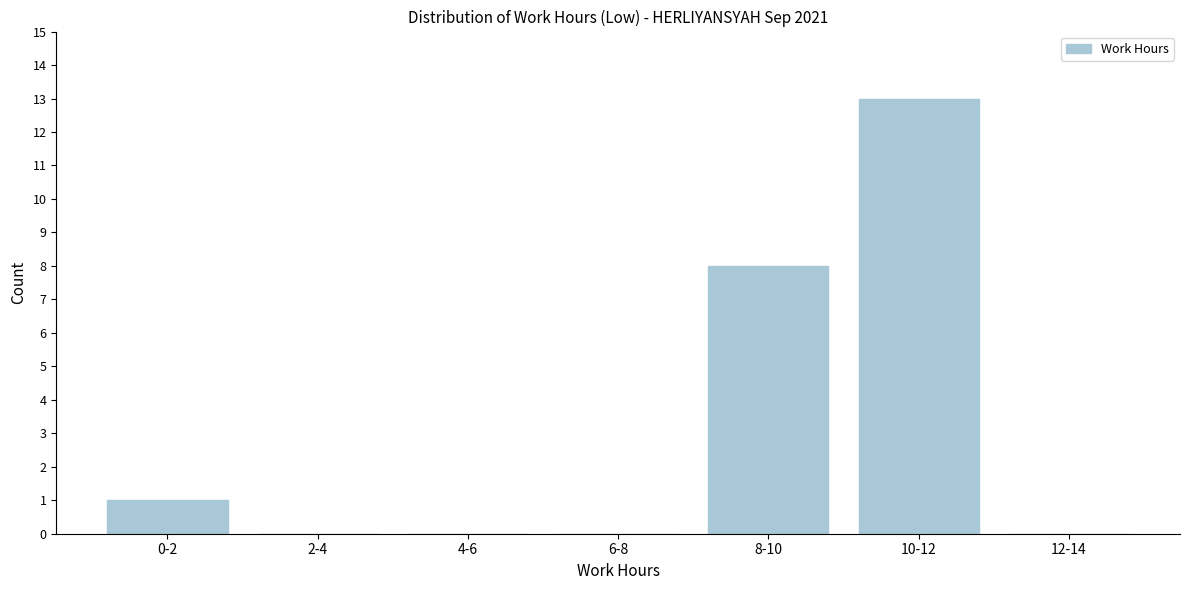

Reading right to left, list all the values displayed in this chart.

12-14=0	10-12=13	8-10=8	6-8=0	4-6=0	2-4=0	0-2=1